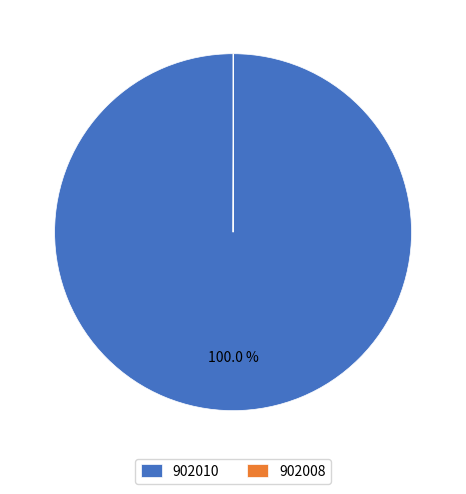

Which slice is the largest?

902010